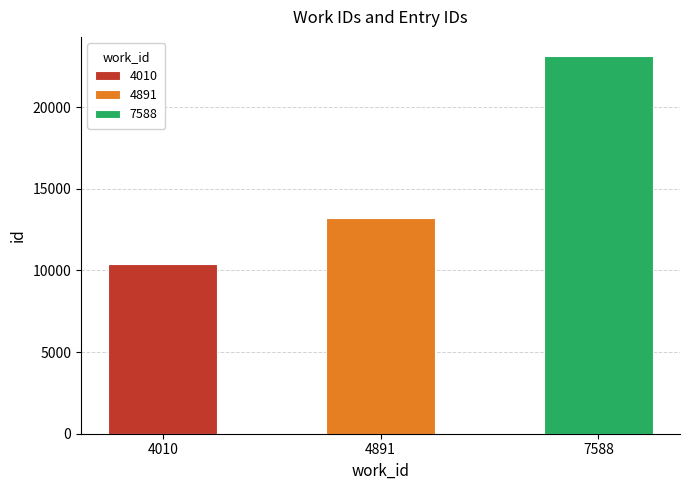

Which category has the lowest value across all series?

4010